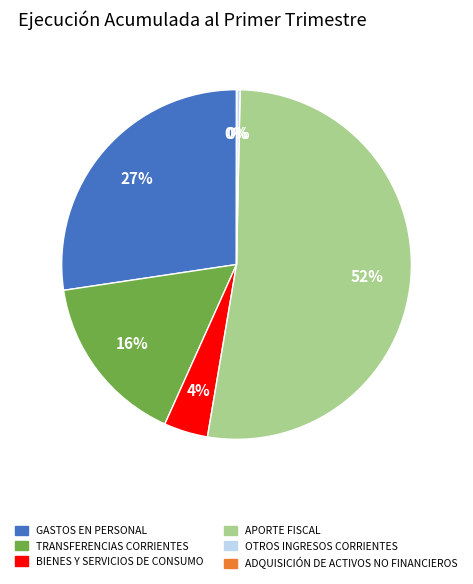

To the nearest percent, what percentage of the pie is GASTOS EN PERSONAL?

27%